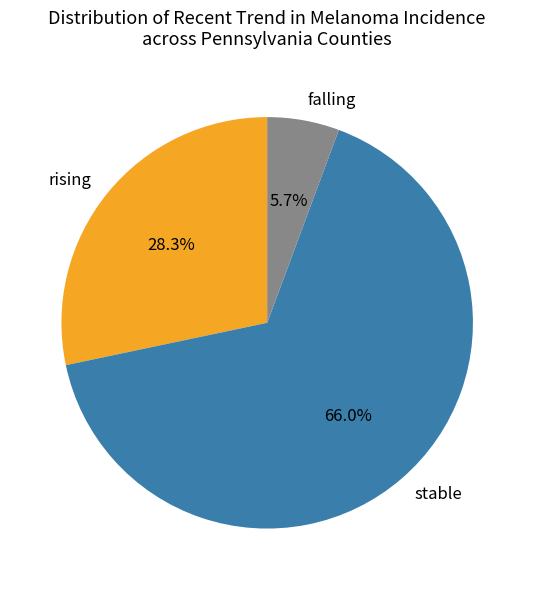

The falling slice represents 11% of the pie. True or false?

False